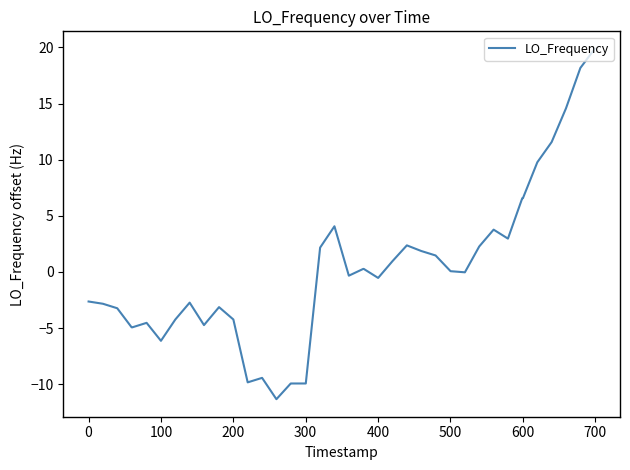

What is the smallest value displayed?

-11.3